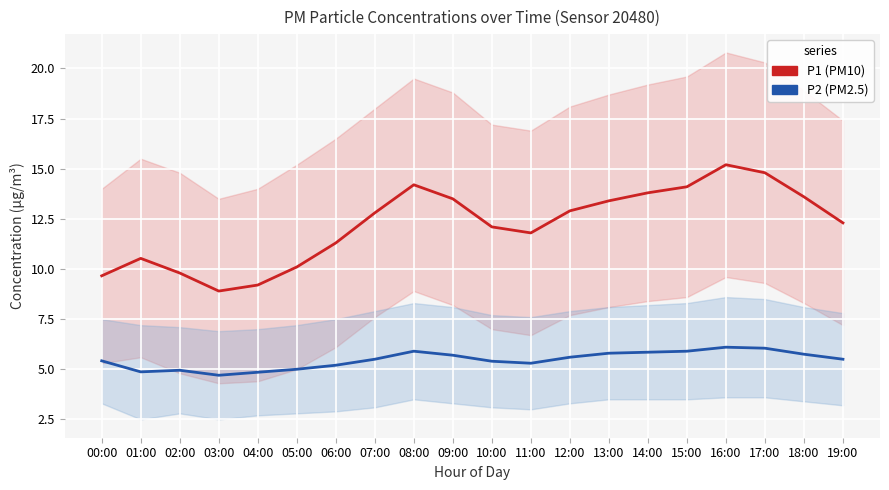

The value of P2 (PM2.5) at 09:00 is 5.7. True or false?

True